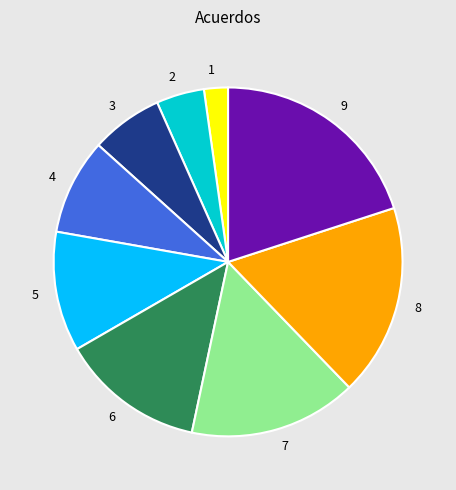

What is the ratio of the value at 3 to the value at 6?

0.5